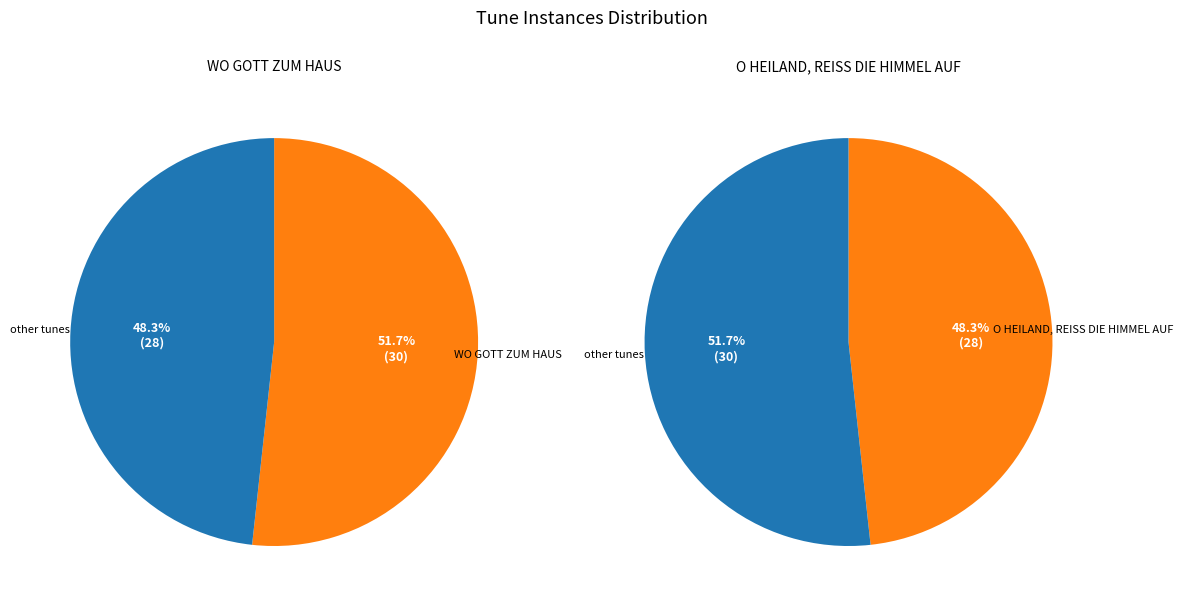

What is the smallest slice in the pie chart?

O HEILAND, REISS DIE HIMMEL AUF